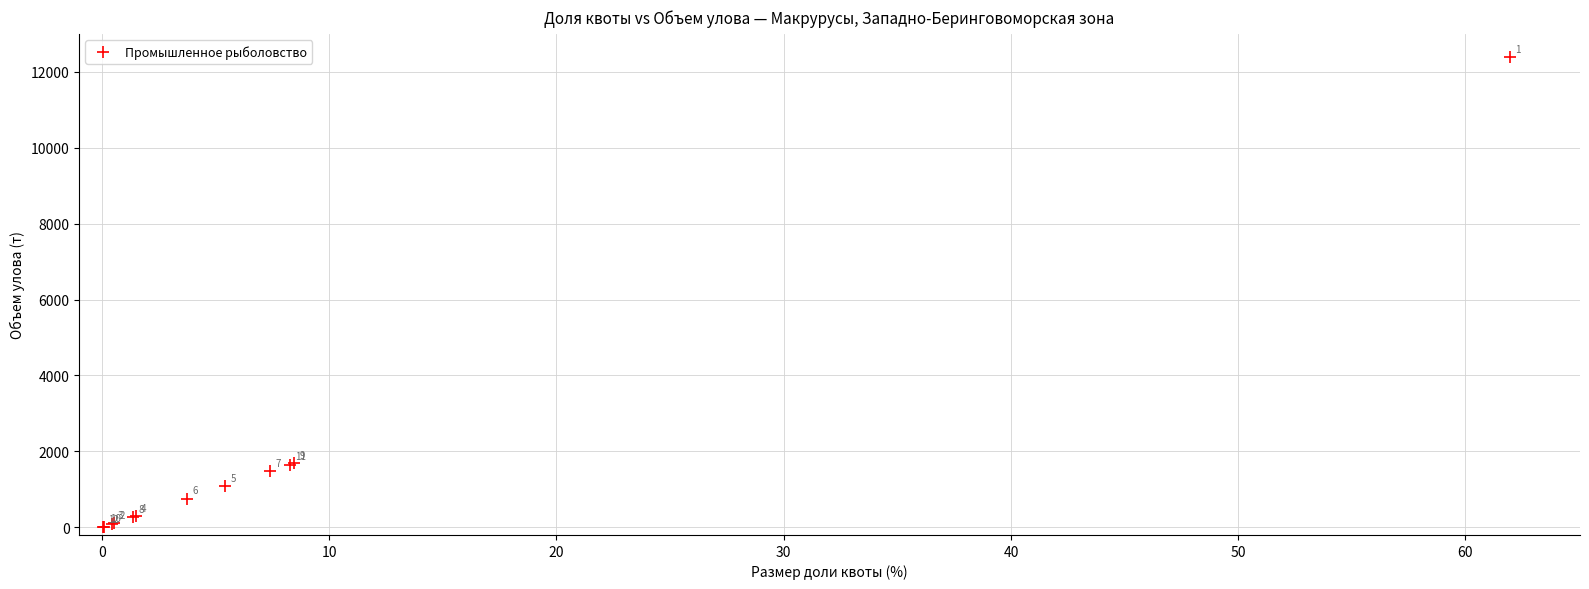

What Y value in the scatter plot is closest to 6193?

1692.1